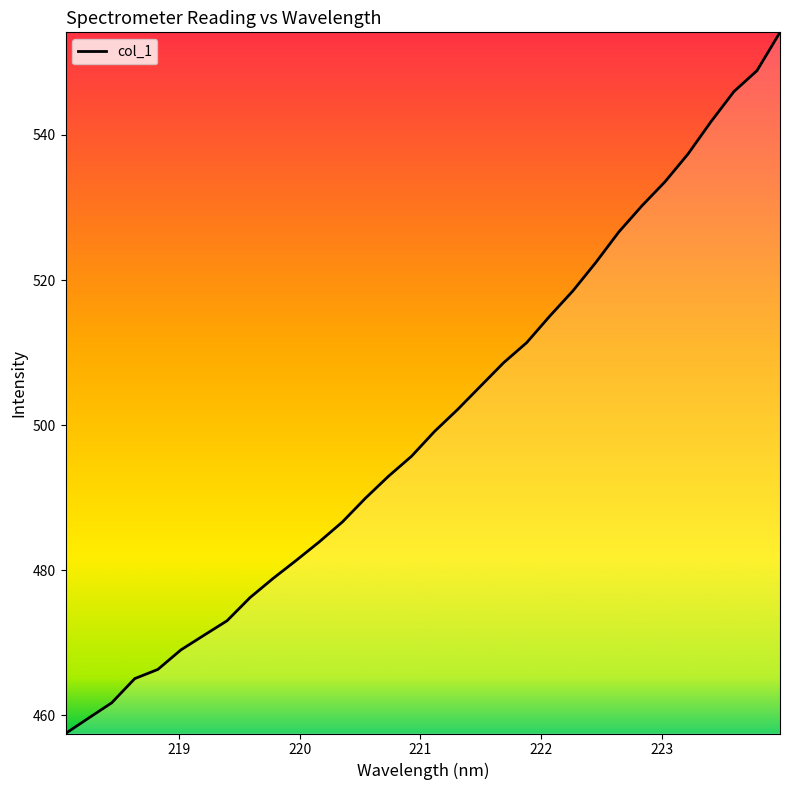

What is the maximum value shown in the chart?

554.1